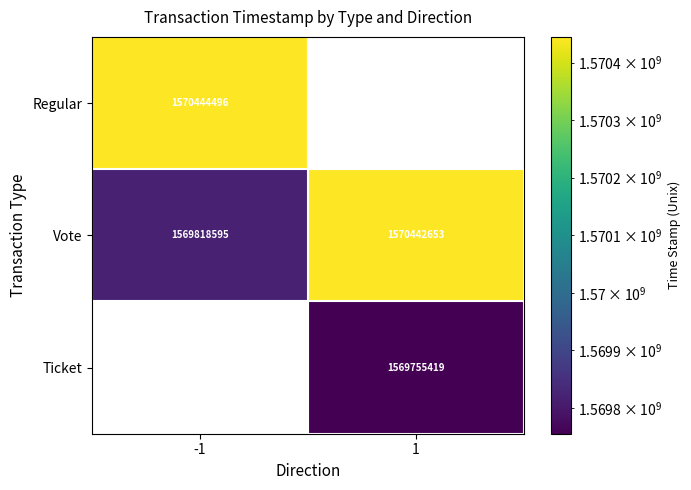

Is it true that Vote equals 661889443 at 1?

False